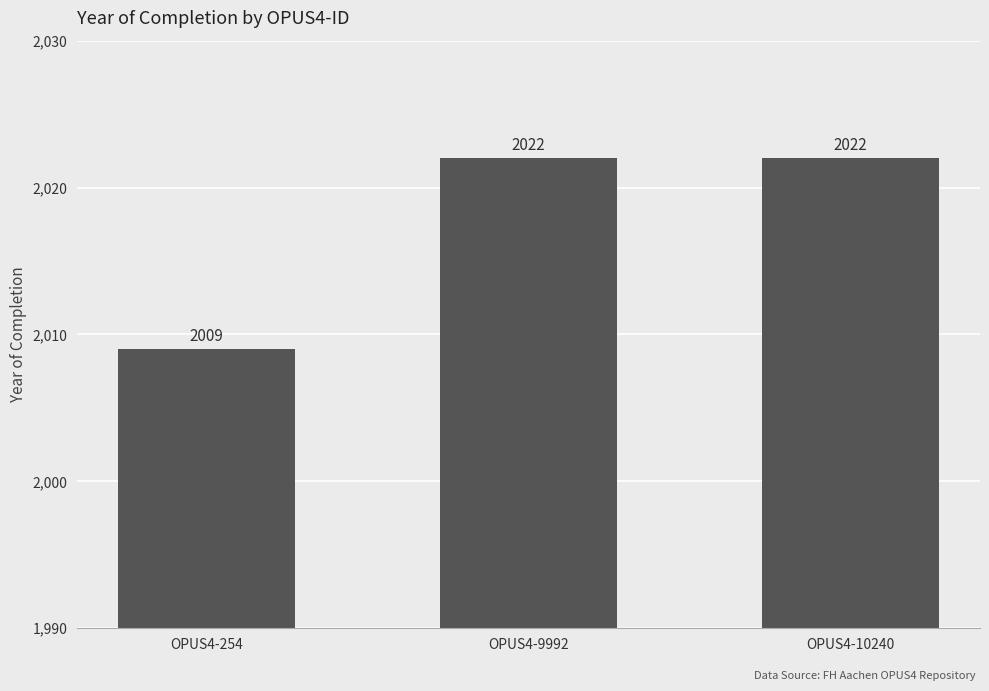

What is the difference between the values at OPUS4-10240 and OPUS4-254?

13